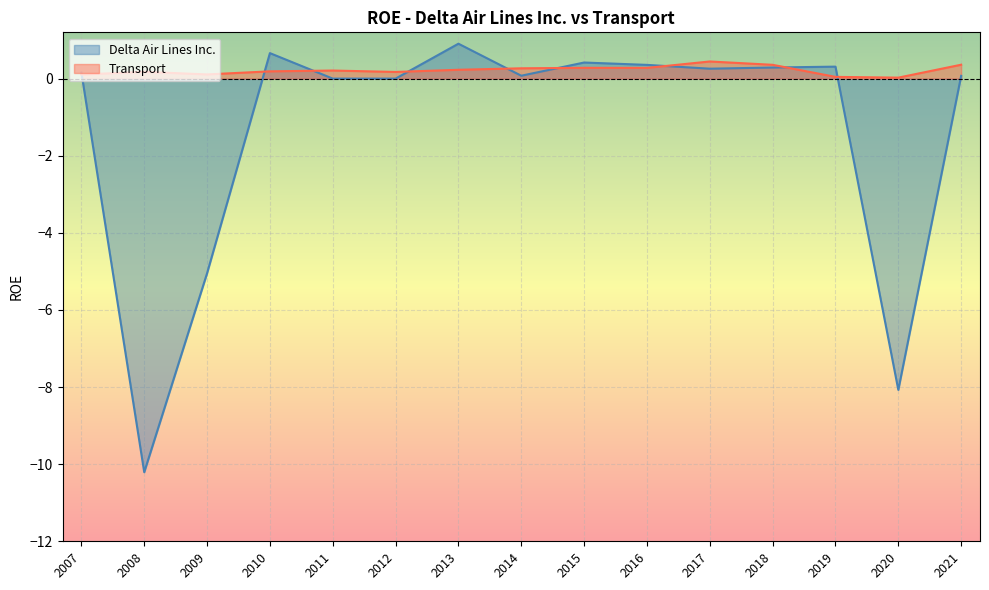

How many values in the Delta Air Lines Inc. series are below 0?

3